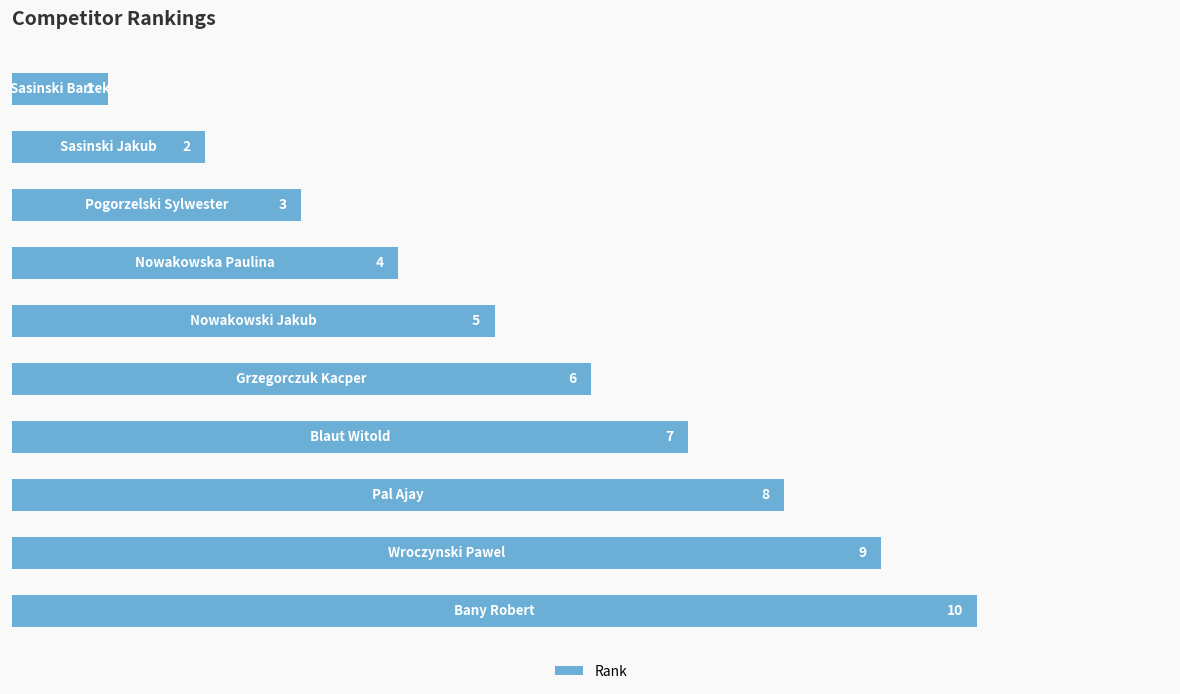

What is the average value?

6